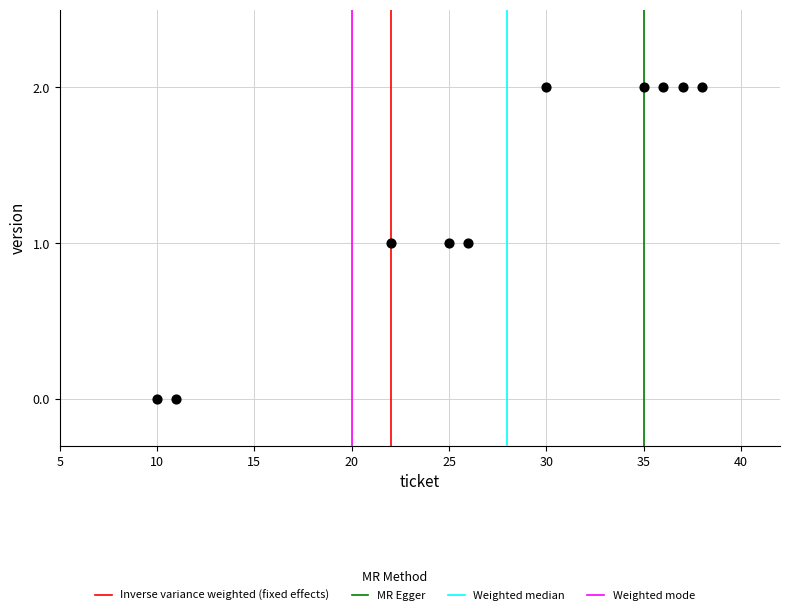

What is the range of X values (max minus min)?

28